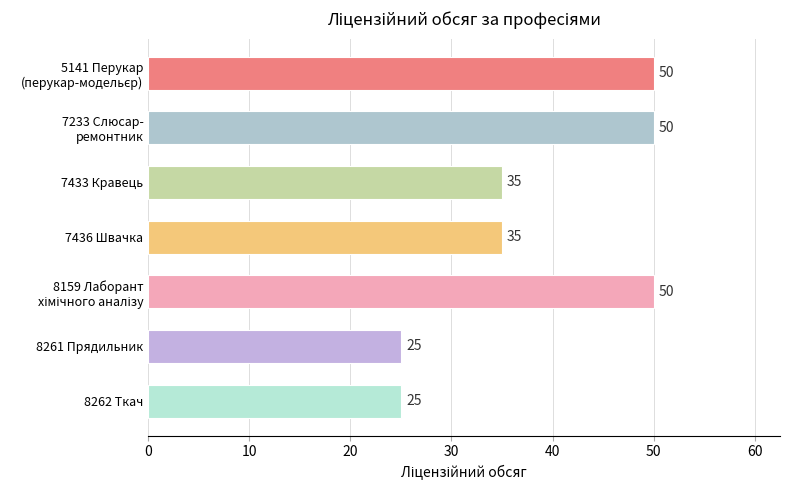

Reading bottom to top, list all the values displayed in this chart.

25	25	50	35	35	50	50